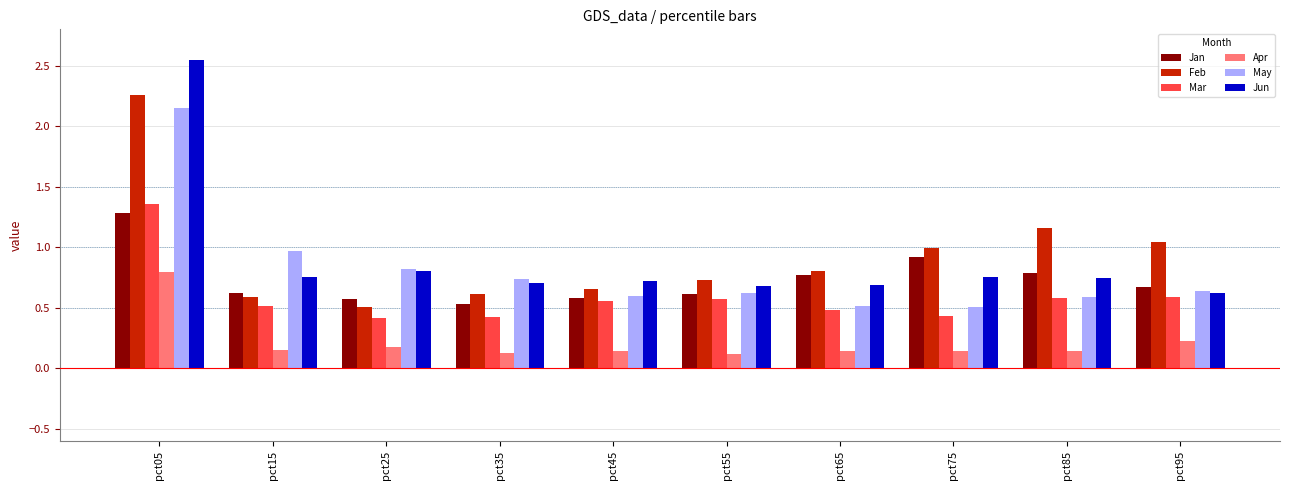

What is the lowest value of the Jan series?

0.5